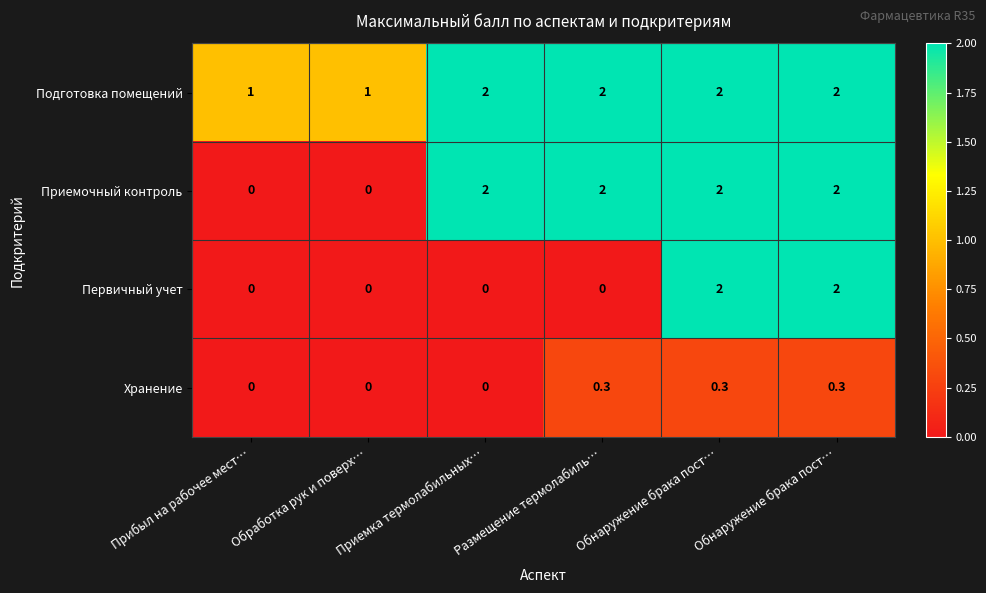

Reading left to right, list all the values displayed in this chart.

Подготовка помещений: Прибыл на рабочее мест…=1.0	Обработка рук и поверх…=1.0	Приемка термолабильных…=2.0	Размещение термолабиль…=2.0	Обнаружение брака пост…=2.0	Обнаружение брака пост…=2.0
Приемочный контроль: Прибыл на рабочее мест…=0.0	Обработка рук и поверх…=0.0	Приемка термолабильных…=2.0	Размещение термолабиль…=2.0	Обнаружение брака пост…=2.0	Обнаружение брака пост…=2.0
Первичный учет: Прибыл на рабочее мест…=0.0	Обработка рук и поверх…=0.0	Приемка термолабильных…=0.0	Размещение термолабиль…=0.0	Обнаружение брака пост…=2.0	Обнаружение брака пост…=2.0
Хранение: Прибыл на рабочее мест…=0.0	Обработка рук и поверх…=0.0	Приемка термолабильных…=0.0	Размещение термолабиль…=0.3	Обнаружение брака пост…=0.3	Обнаружение брака пост…=0.3